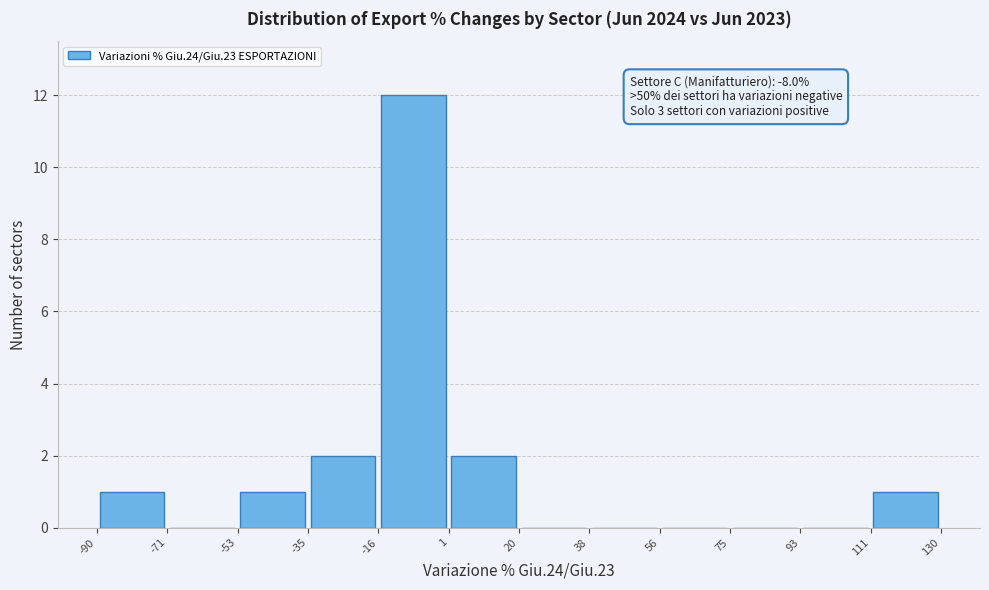

Which range on the x-axis has the tallest bar?

-16 to 1